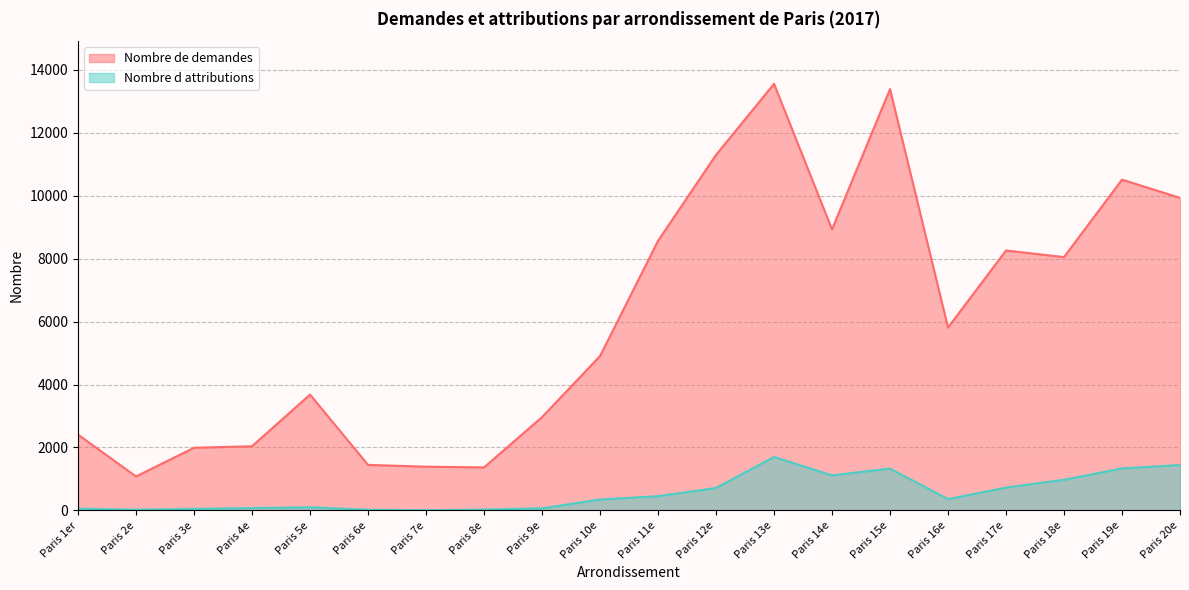

What is the sum of the Nombre d attributions values at Paris 20e and Paris 17e?

2170